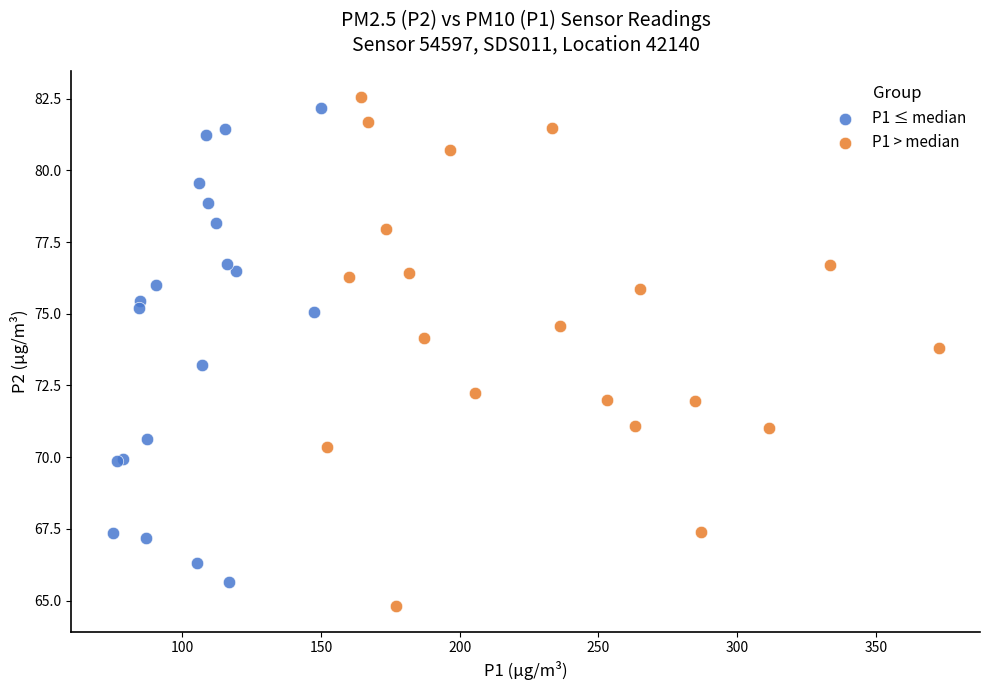

Which series reaches the maximum Y coordinate?

P1 > median